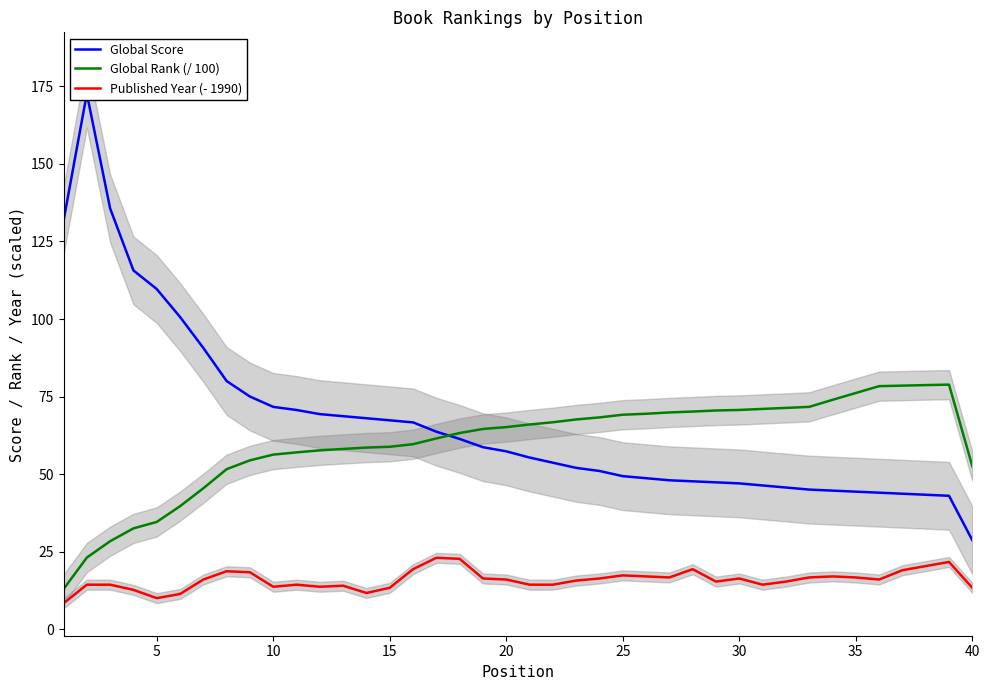

True or false: Published Year (- 1990) and Global Rank (/ 100) cross at least once.

False